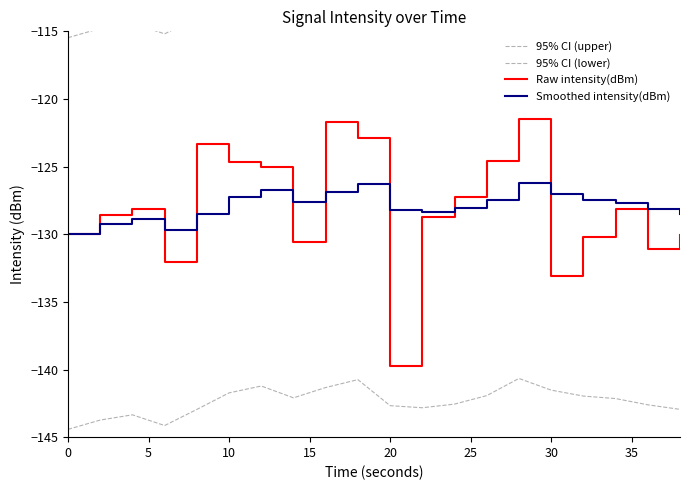

What is the maximum value for 95% CI (lower)?

-140.7